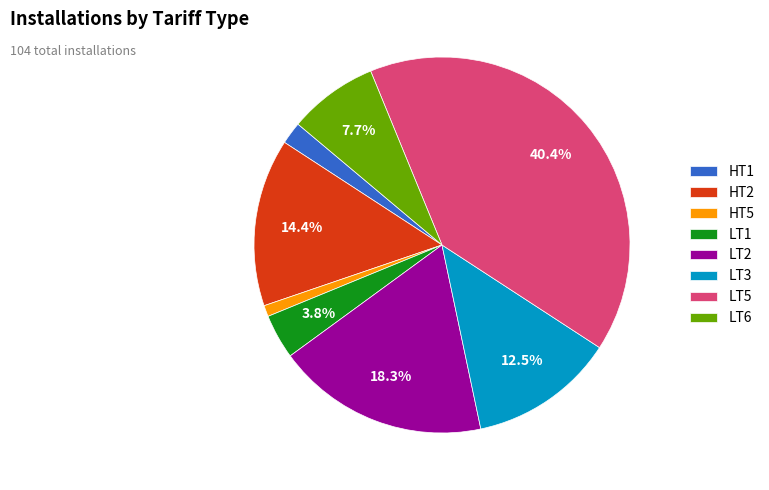

Which has a higher value, HT5 or HT2?

HT2